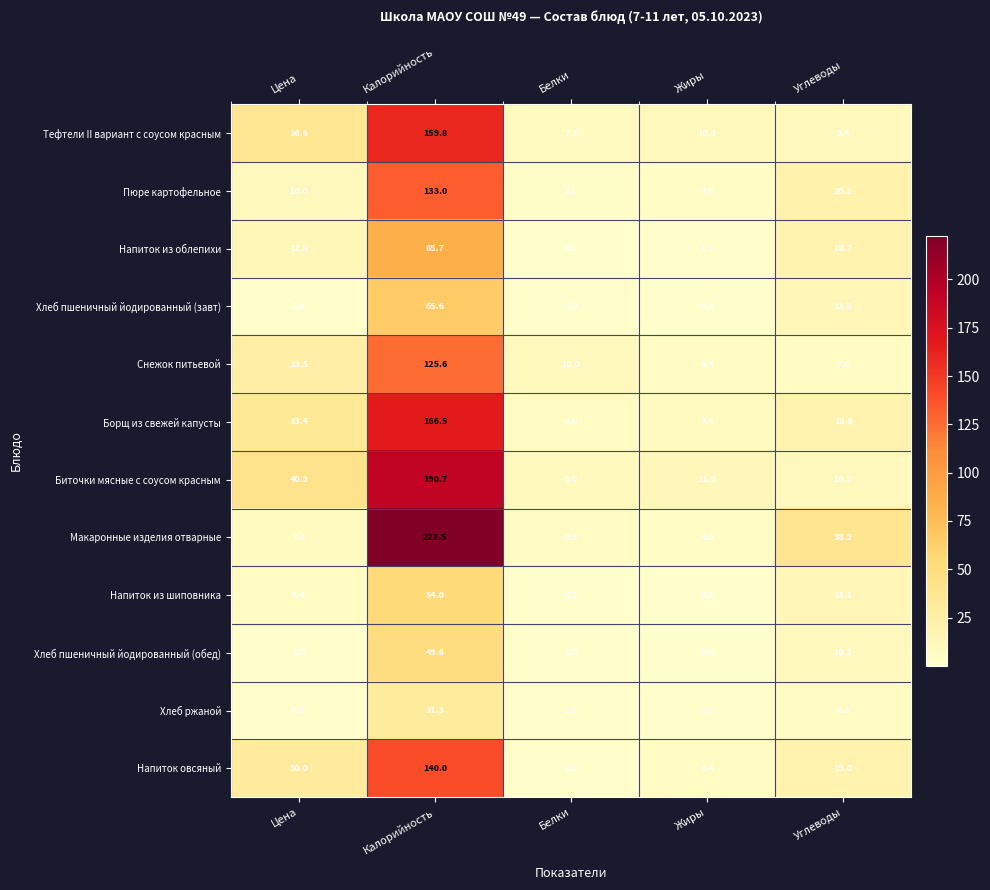

Is it true that Напиток из шиповника equals 54.0 at Калорийность?

True